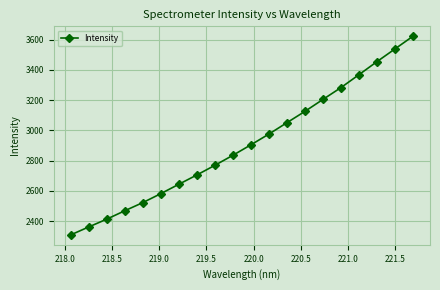

What is the minimum value shown in the chart?

2309.6